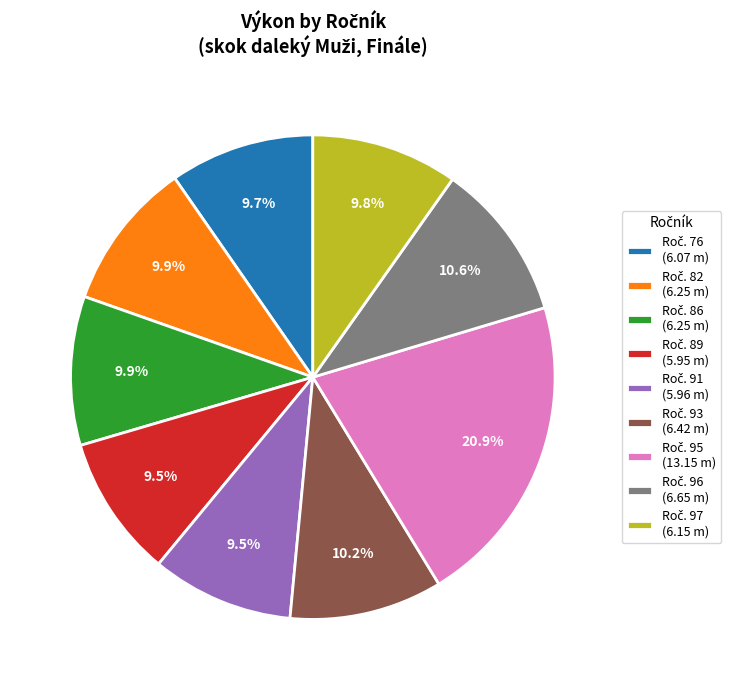

Does any single category account for the majority?

No